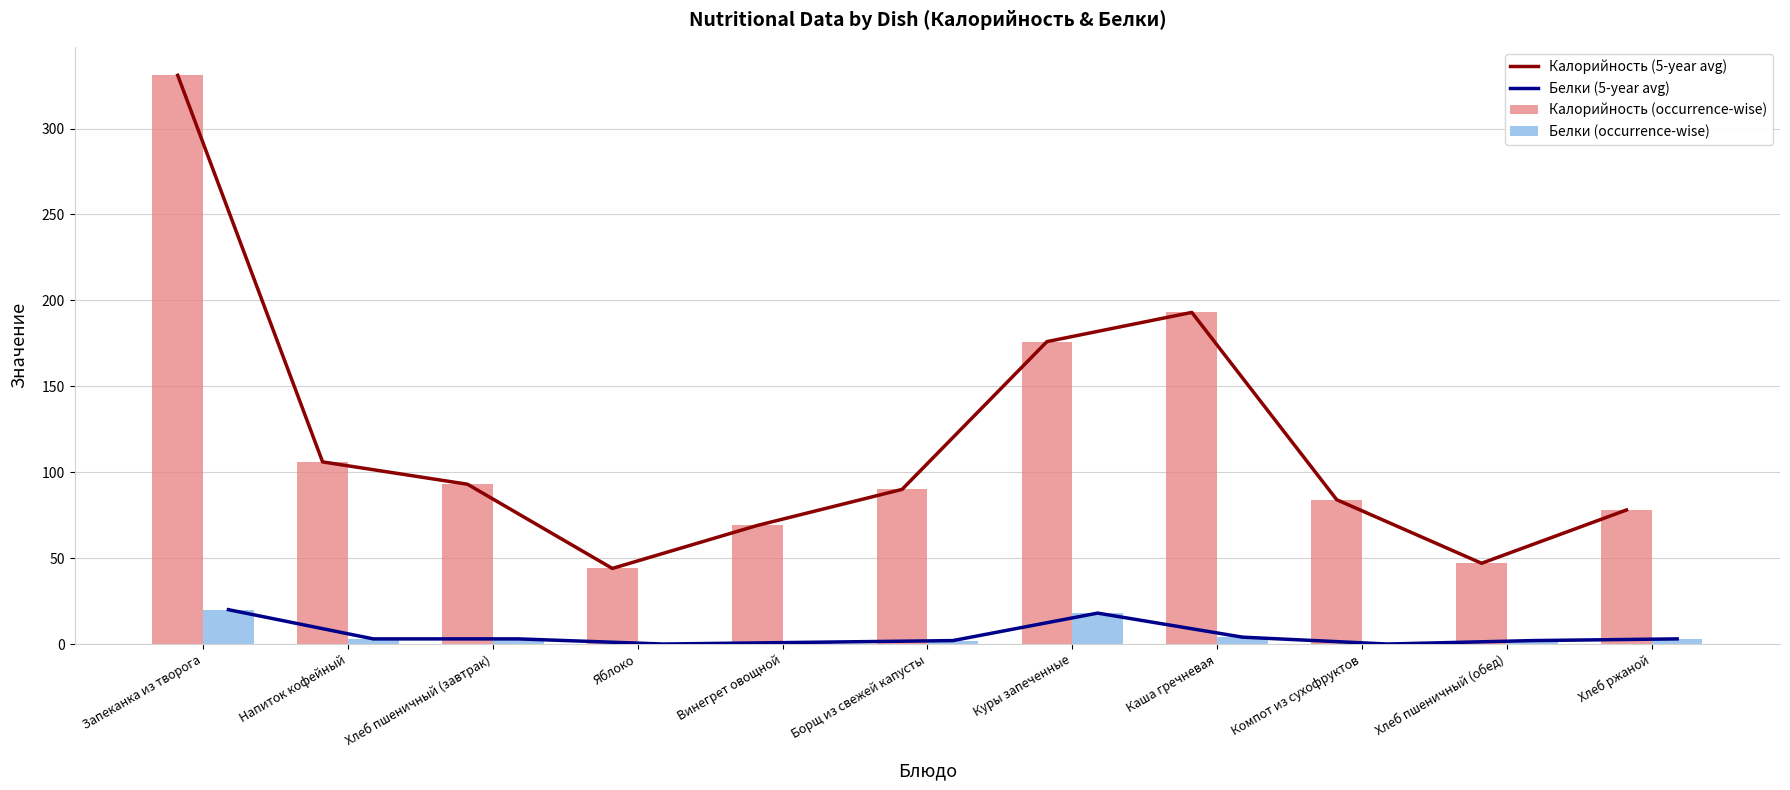

What position from the left is Хлеб ржаной?

11